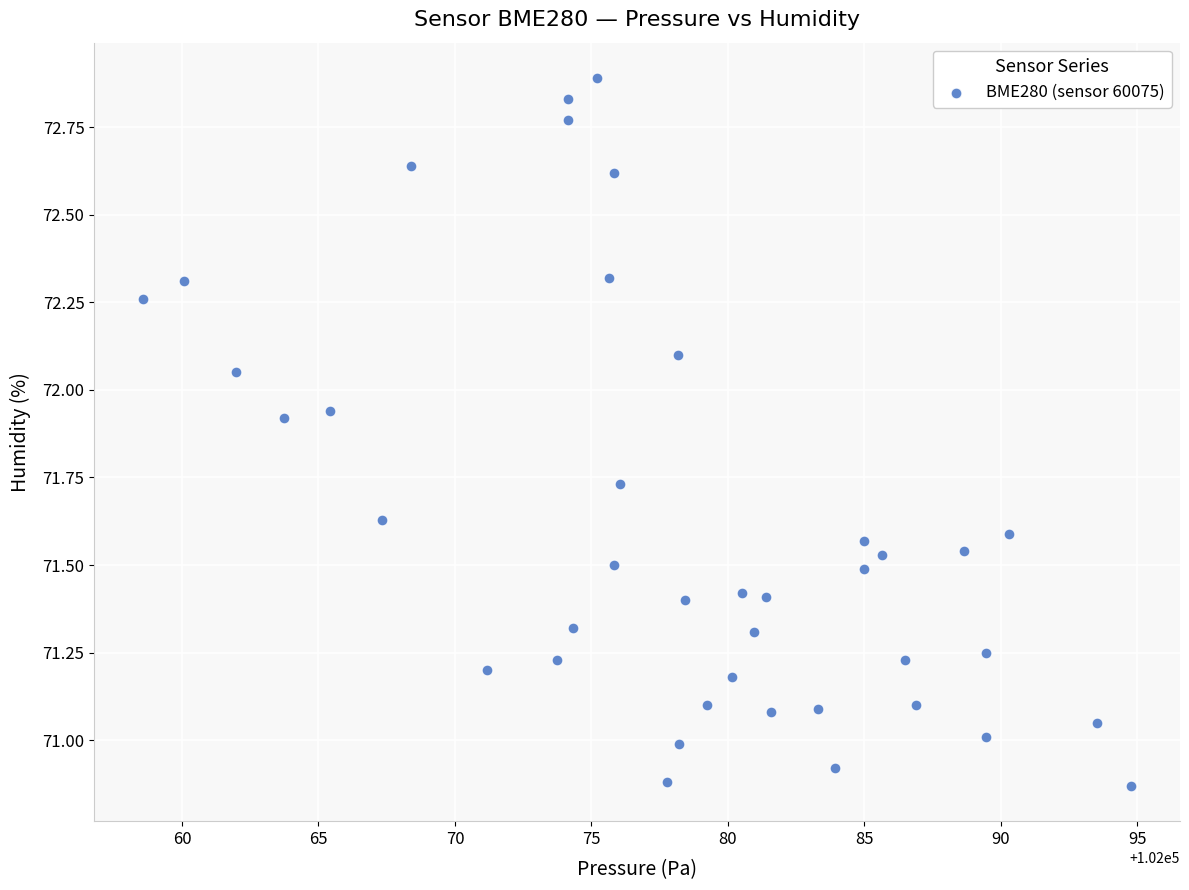

What is the range of X values (max minus min)?

36.2